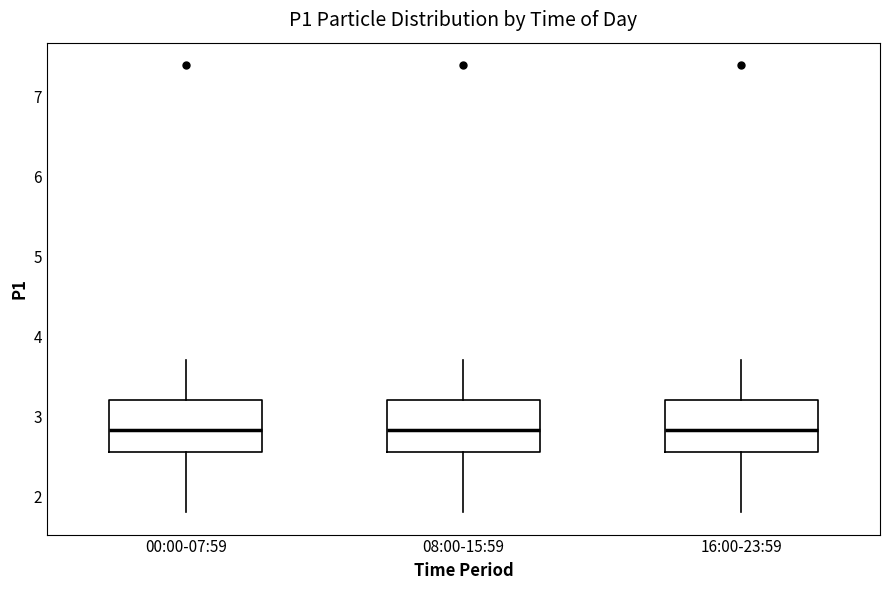

Reading left to right, transcribe this box plot: for each box, give where its median line is, the range the box spans, and where its two whiskers end, as read against the y-axis. The values are not printed on the chart, so give them approximately, as read against the axis.

00:00-07:59: median 2.8, box 2.6 to 3.2, whiskers 1.8 to 3.7
08:00-15:59: median 2.8, box 2.6 to 3.2, whiskers 1.8 to 3.7
16:00-23:59: median 2.8, box 2.6 to 3.2, whiskers 1.8 to 3.7